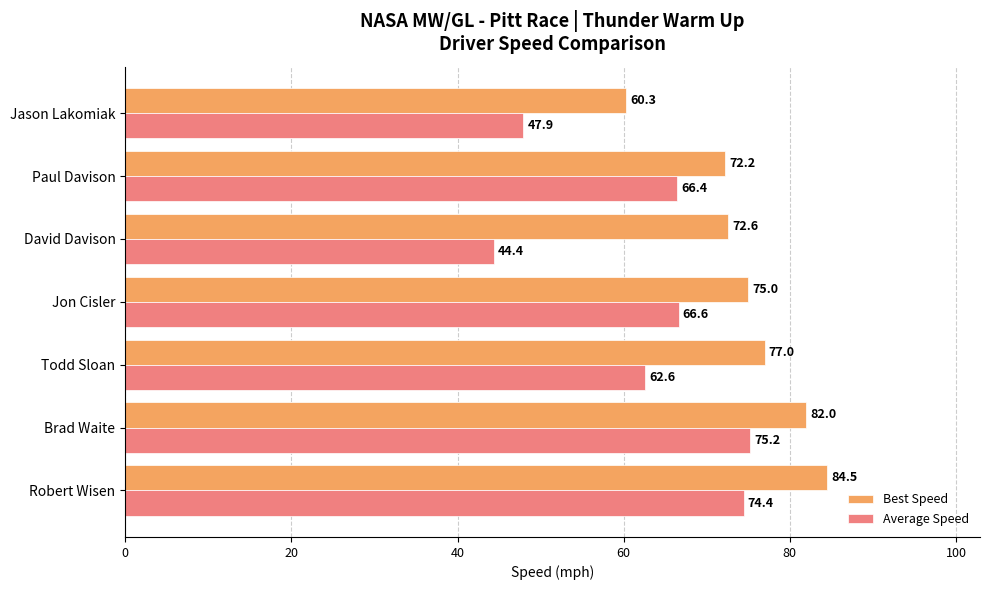

Where is Best Speed nearest to the value 72?

Paul Davison